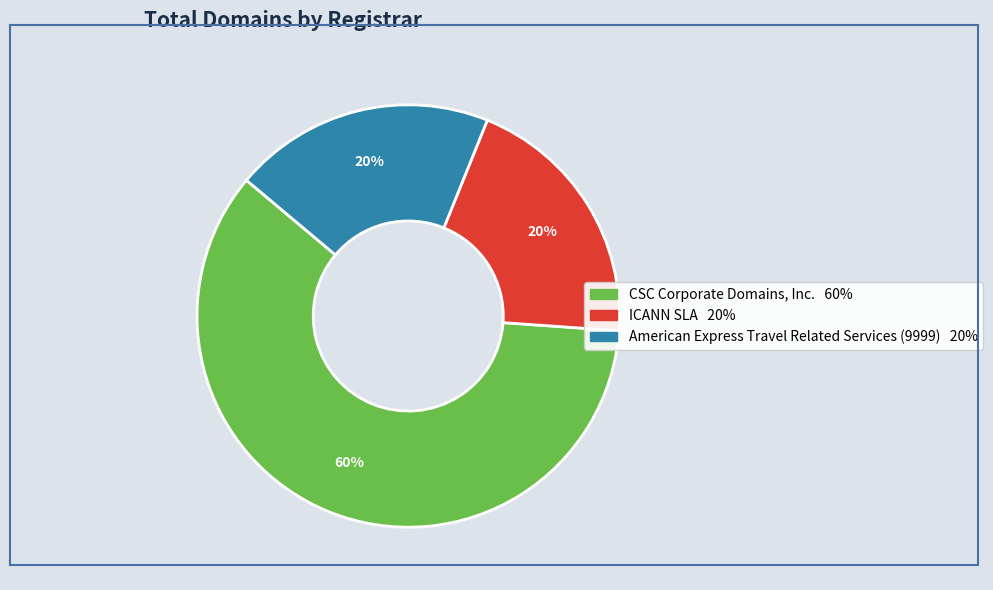

Count the number of slices in the pie.

3